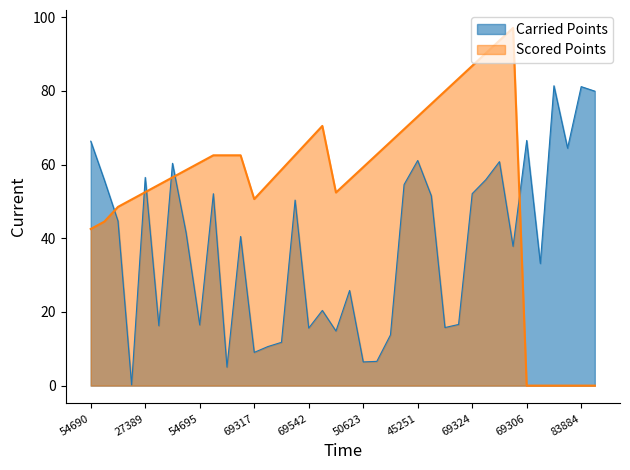

What is the sum of all Carried Points values?

1453.7